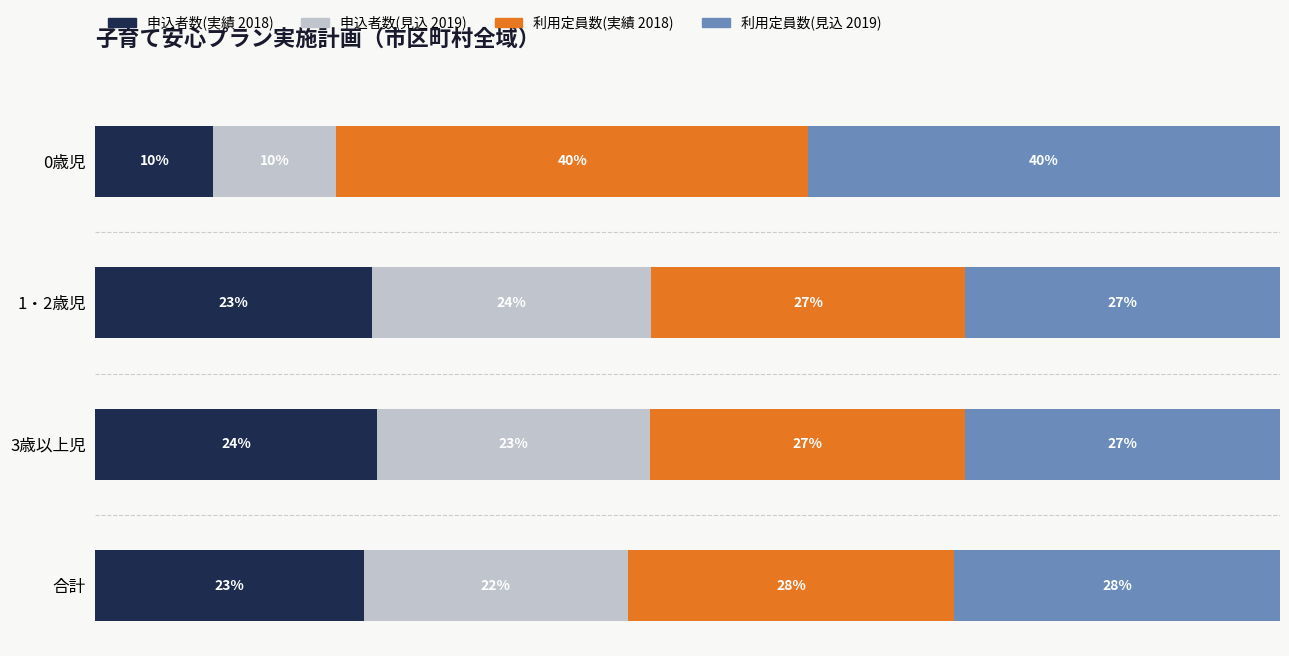

What is the difference between the maximum and minimum values in the 申込者数(実績 2018) series?

13.8